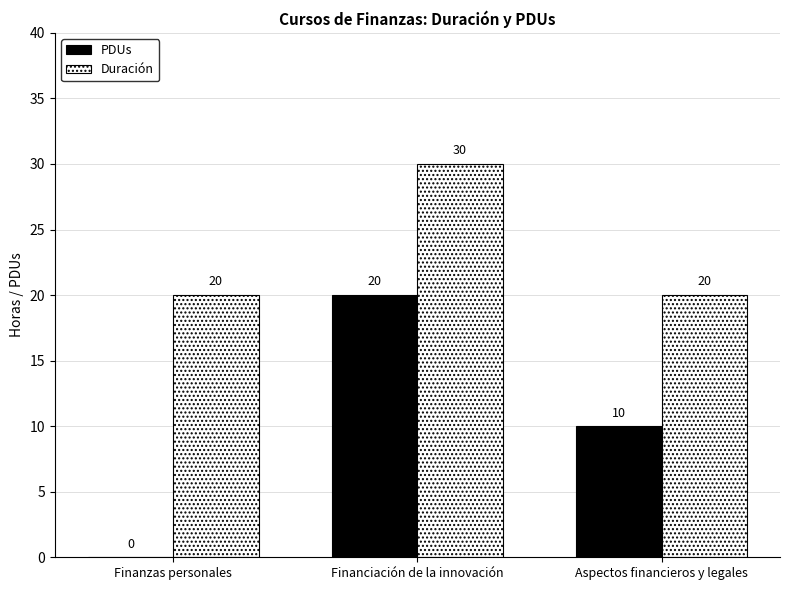

The Duración series shows 20 at Aspectos financieros y legales. True or false?

True